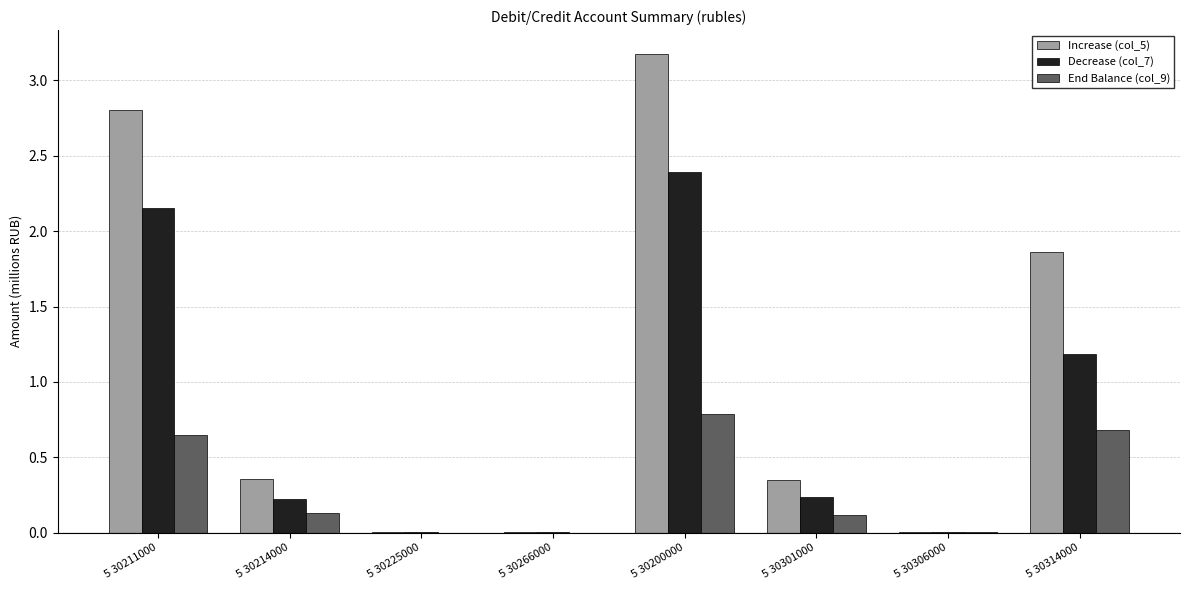

At which category is the sum across all series the highest?

5 30200000